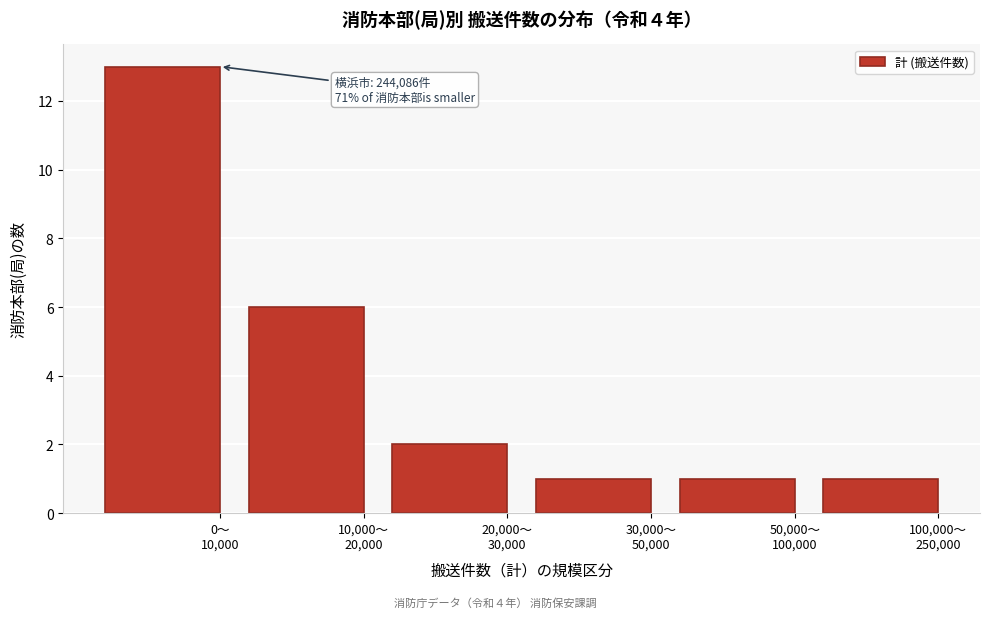

Reading left to right, what are all the values shown in this chart?

13	6	2	1	1	1